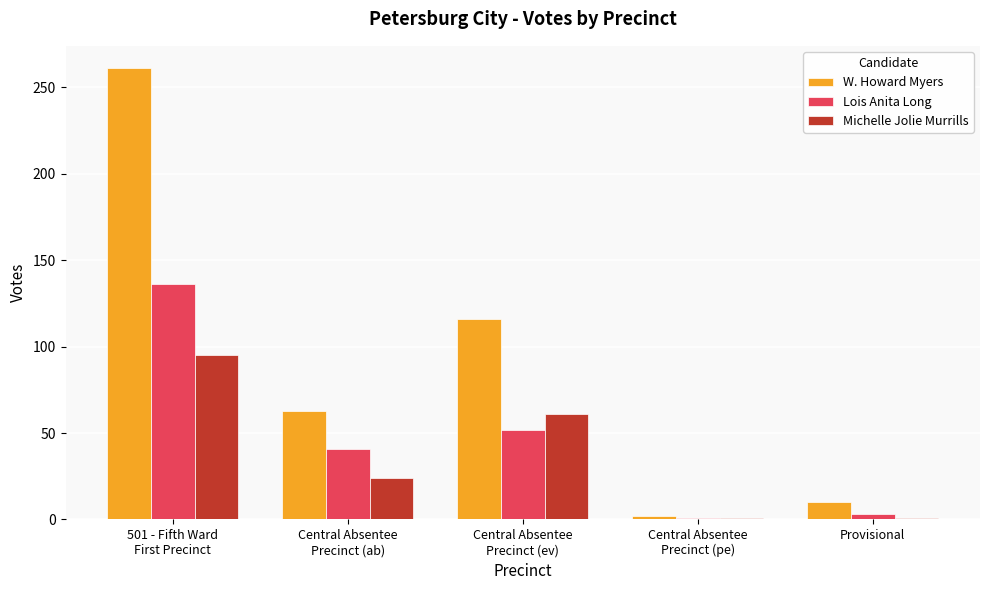

How many data points in Lois Anita Long are less than 41?

2